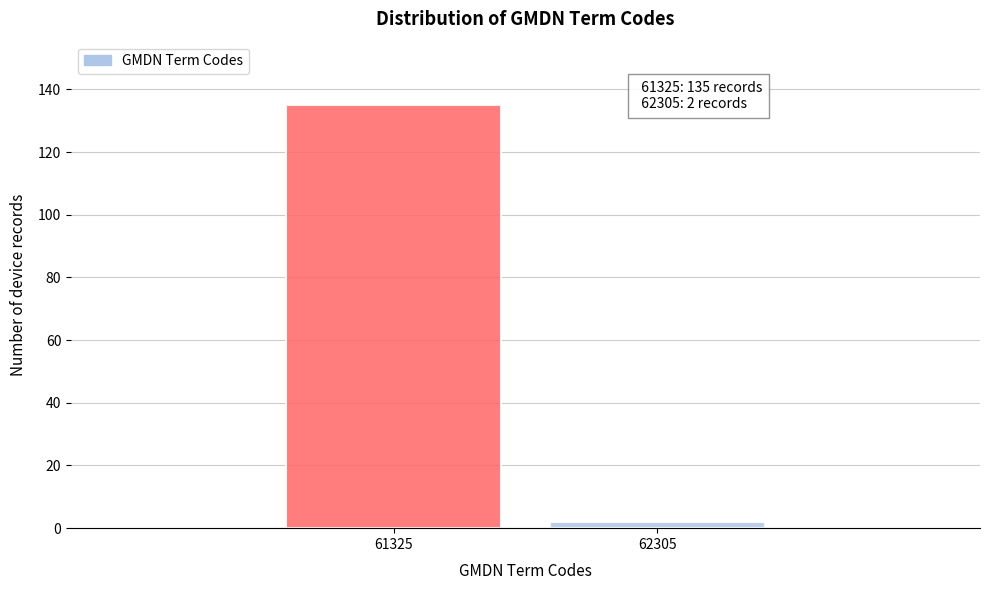

Reading left to right, what are all the values shown in this chart?

135	2